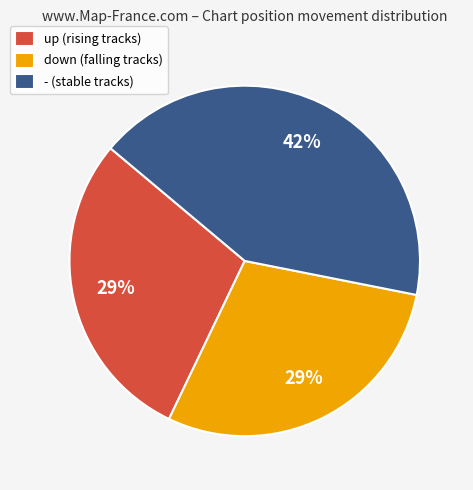

The - slice represents 42% of the pie. True or false?

True